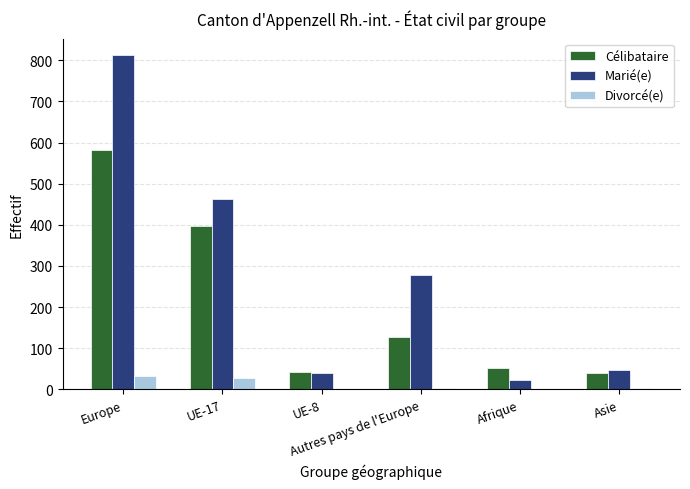

The value of Célibataire at UE-8 is 41. True or false?

True